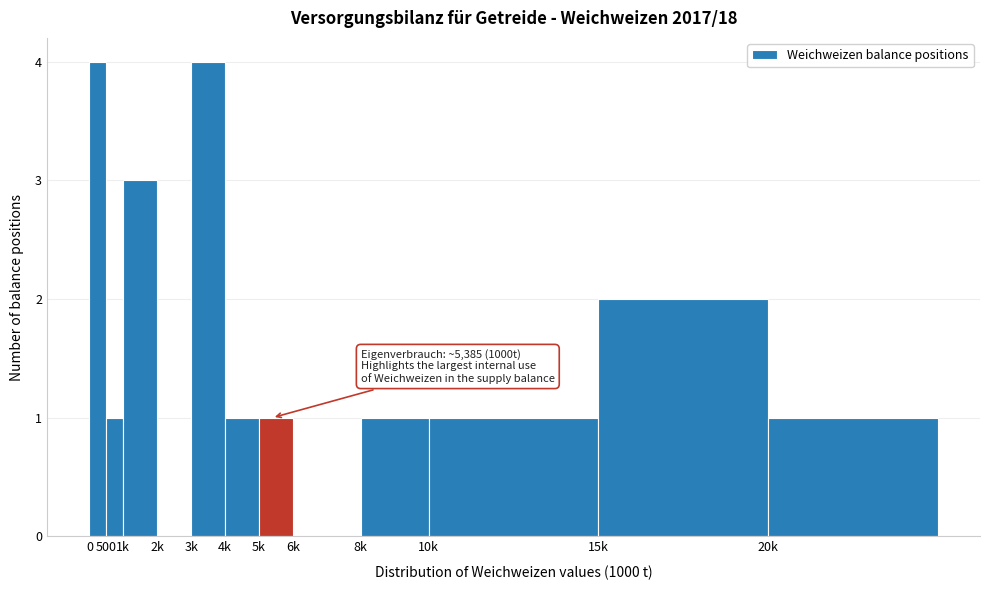

Reading left to right, what are all the values shown in this chart?

0=4	500=1	1k=3	2k=0	3k=4	4k=1	5k=1	6k=0	8k=1	10k=1	15k=2	20k=1